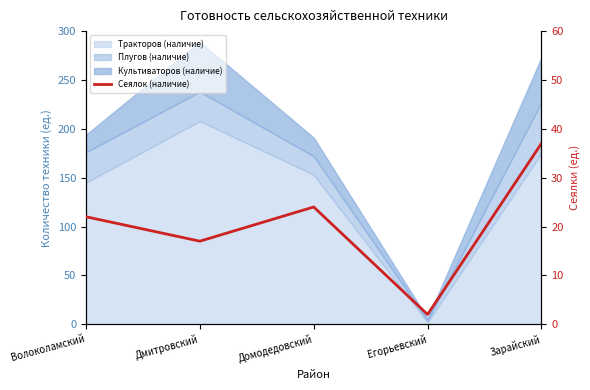

At which label is the value closest to 19?

Дмитровский